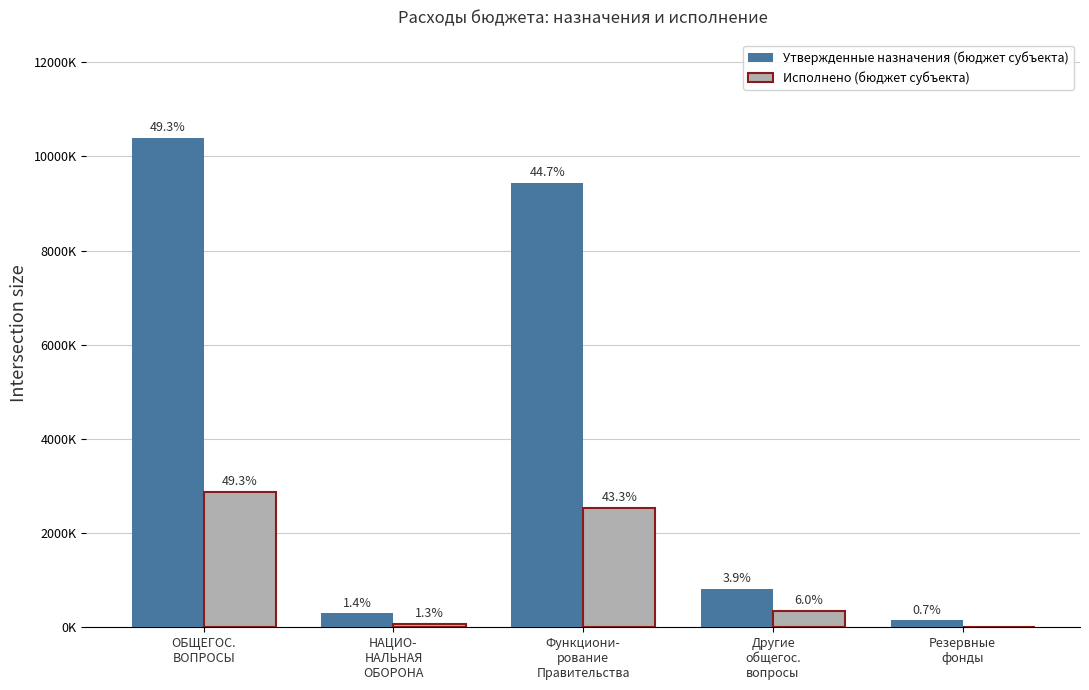

What are all the series names shown in the legend?

Утвержденные назначения (бюджет субъекта), Исполнено (бюджет субъекта)